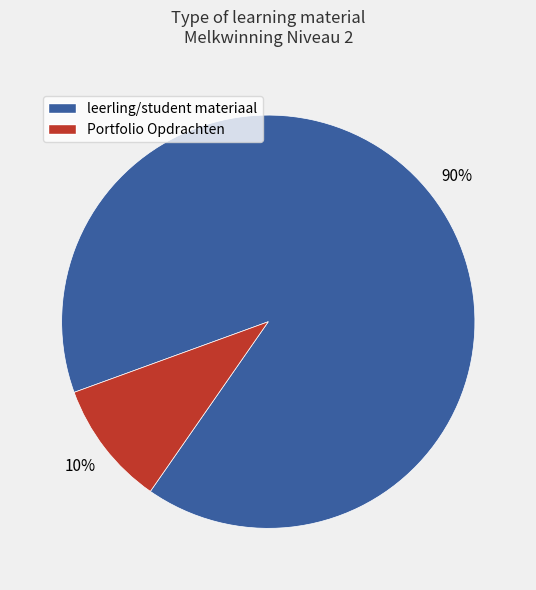

To the nearest percent, what is the average slice percentage?

50%